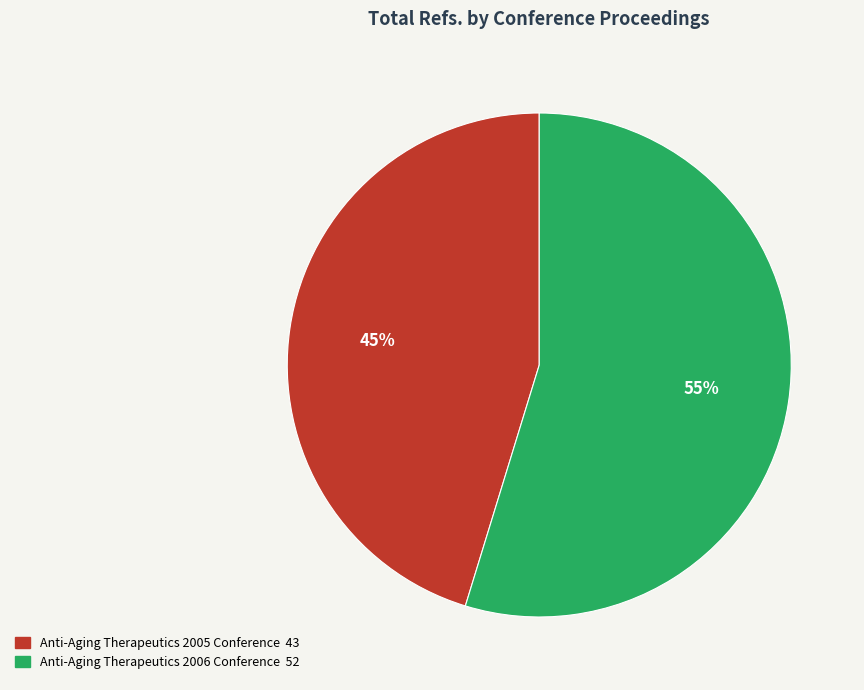

Is it true that Anti-Aging Therapeutics 2005 Conference is 45% of the pie?

True